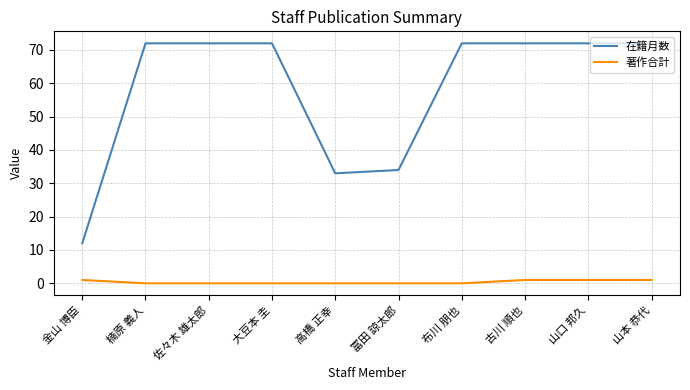

What is the sum of all 著作合計 values?

4